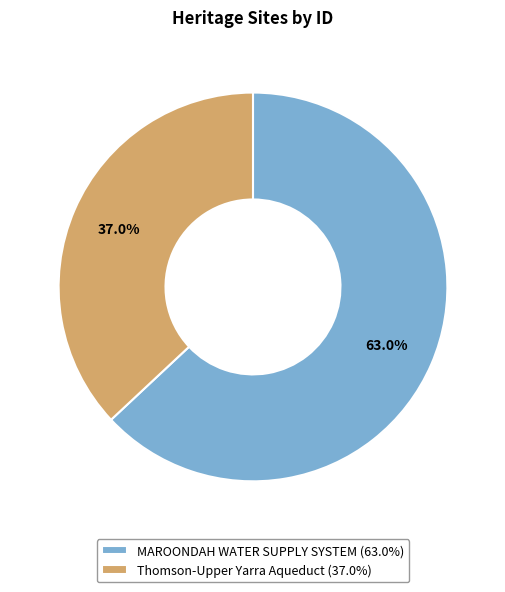

Approximately how many times larger is the value at Thomson-Upper Yarra Aqueduct compared to MAROONDAH WATER SUPPLY SYSTEM?

0.6